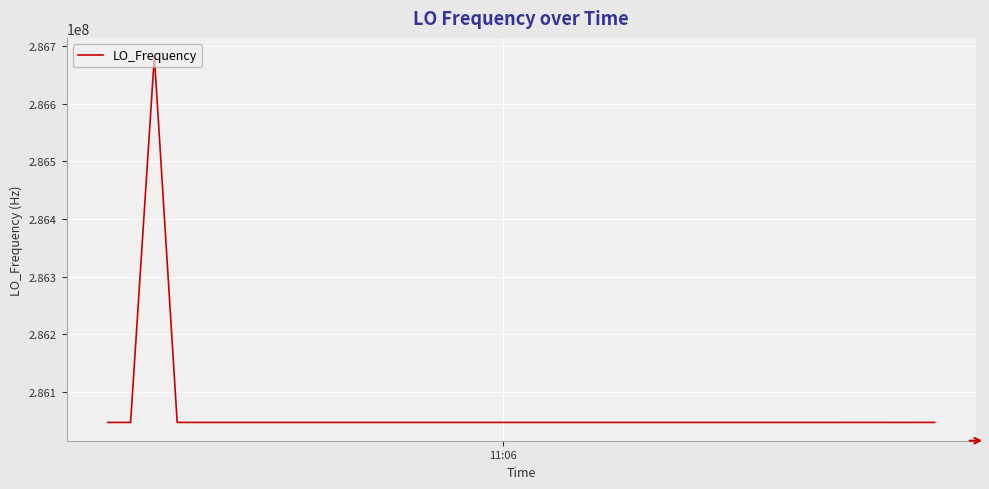

What is the minimum value shown in the chart?

286046994.9